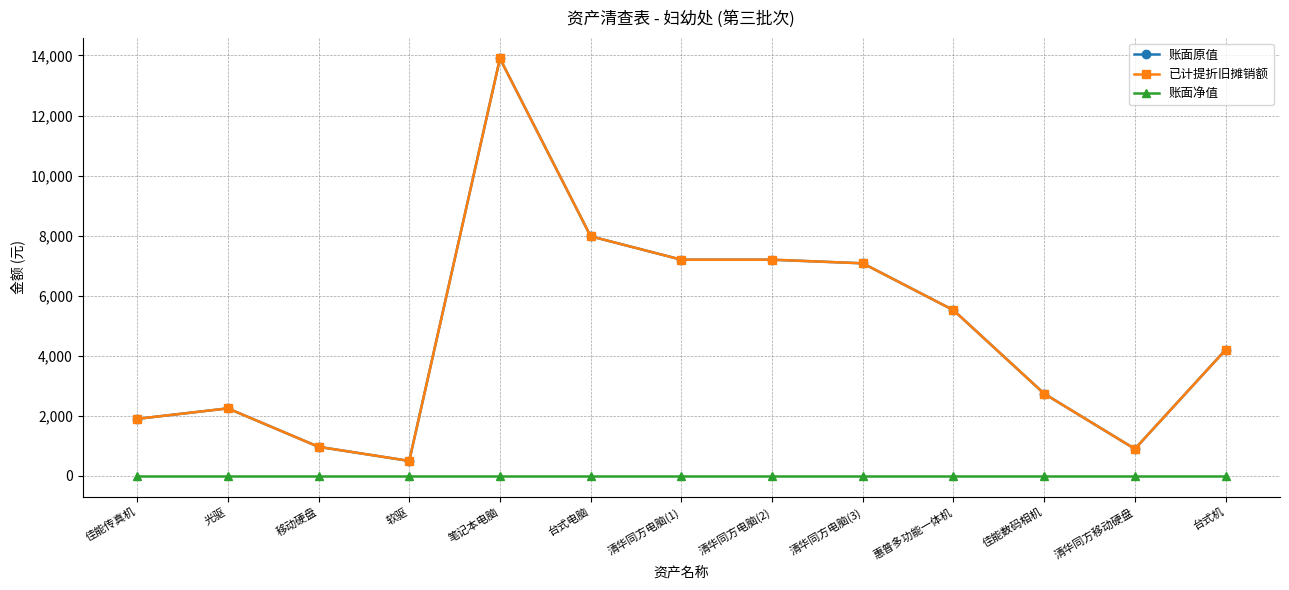

Does the chart have visible grid lines?

Yes